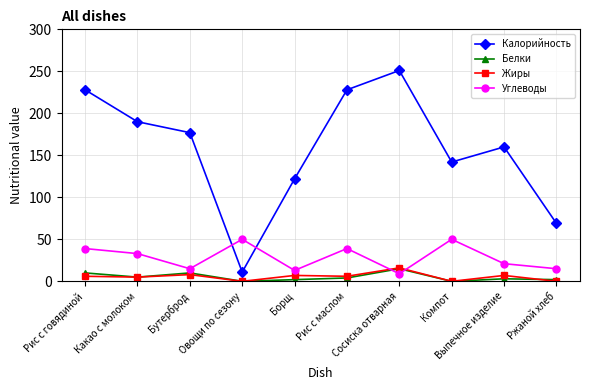

What is the label of the 9th point from the left?

Выпечное изделие